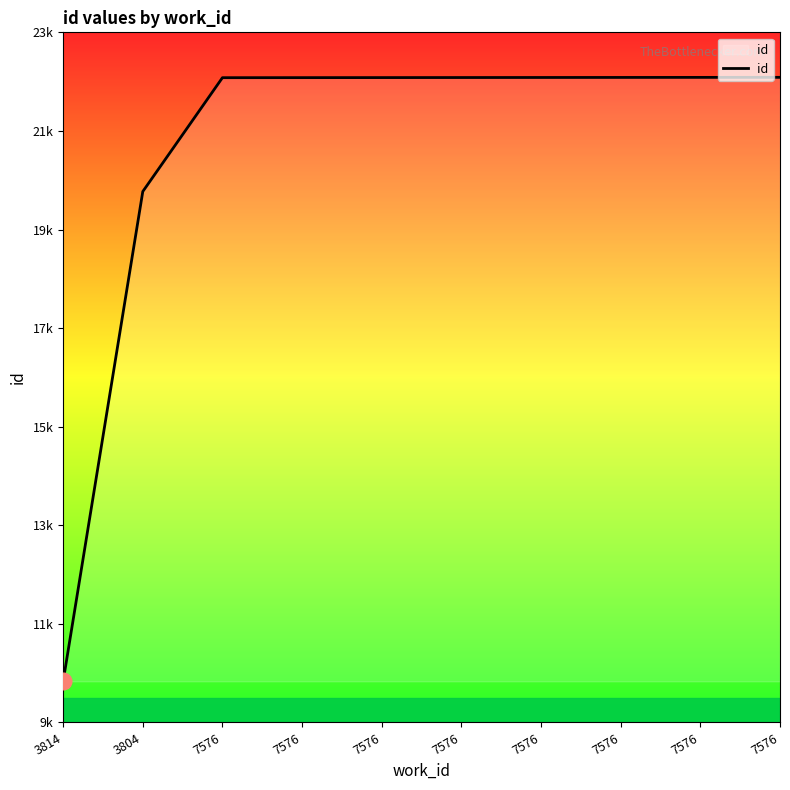

Reading left to right, what are all the values shown in this chart?

3814=9835	3804=19771	7576=22080	7576=22081	7576=22082	7576=22083	7576=22084	7576=22085	7576=22086	7576=22087